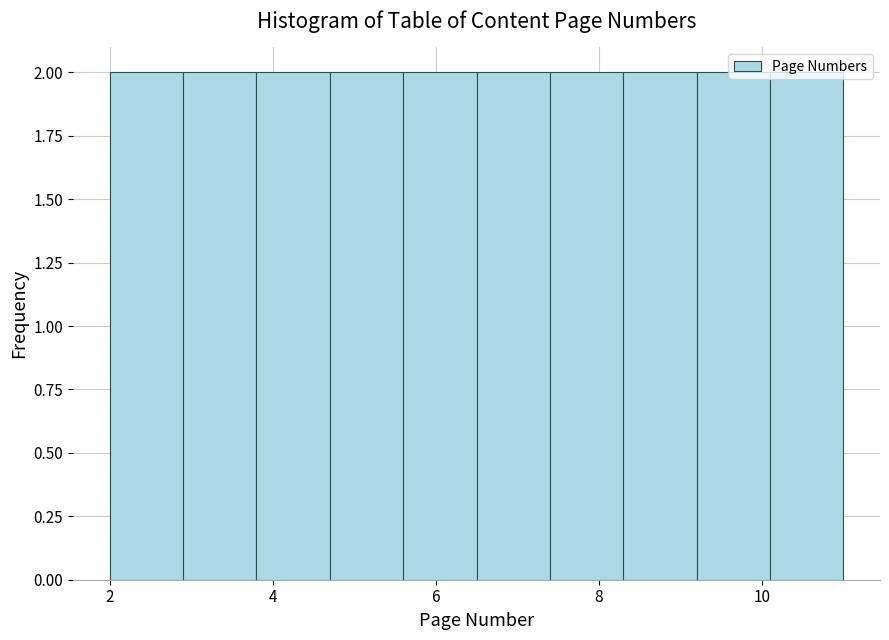

Reading left to right, transcribe this chart: for each bar, give the range it covers on the x-axis and its height. Neither the bar edges nor the heights are printed on the chart, so give them approximately, as read against the axes.

2.0 to 2.9: 2
2.9 to 3.8: 2
3.8 to 4.7: 2
4.7 to 5.6: 2
5.6 to 6.5: 2
6.5 to 7.4: 2
7.4 to 8.3: 2
8.3 to 9.2: 2
9.2 to 10.1: 2
10.1 to 11.0: 2